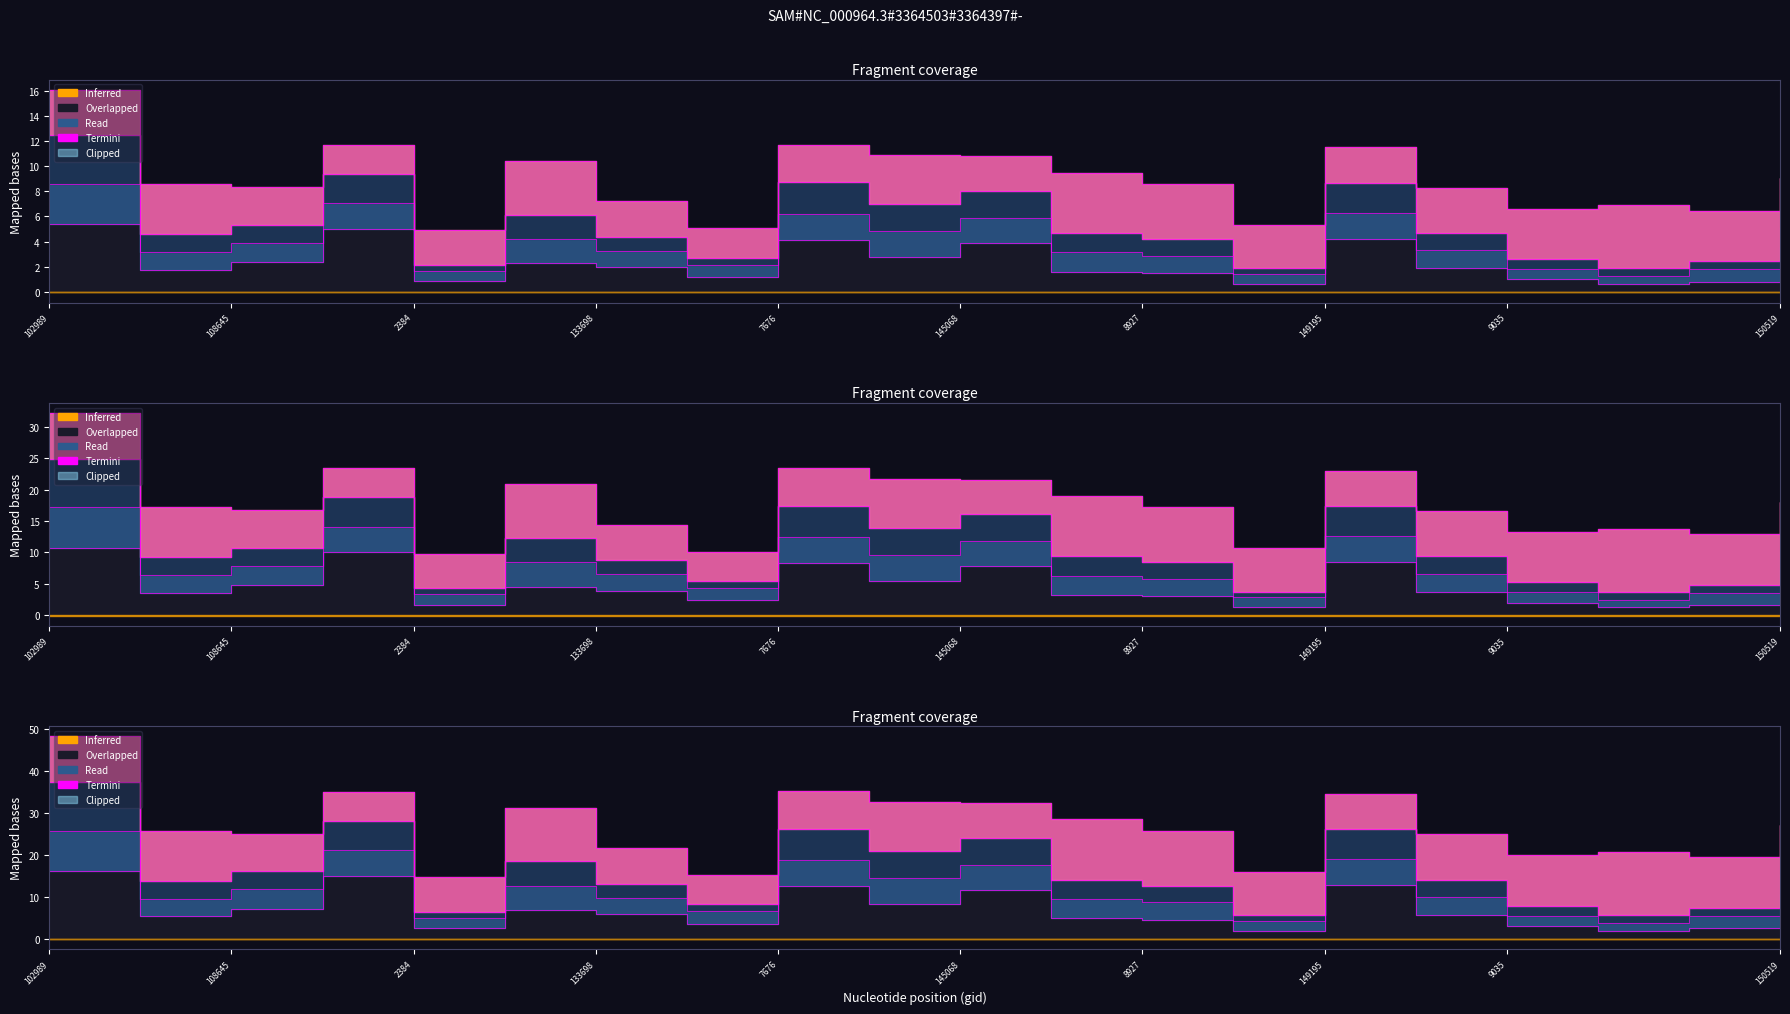

Does the chart have visible grid lines?

No